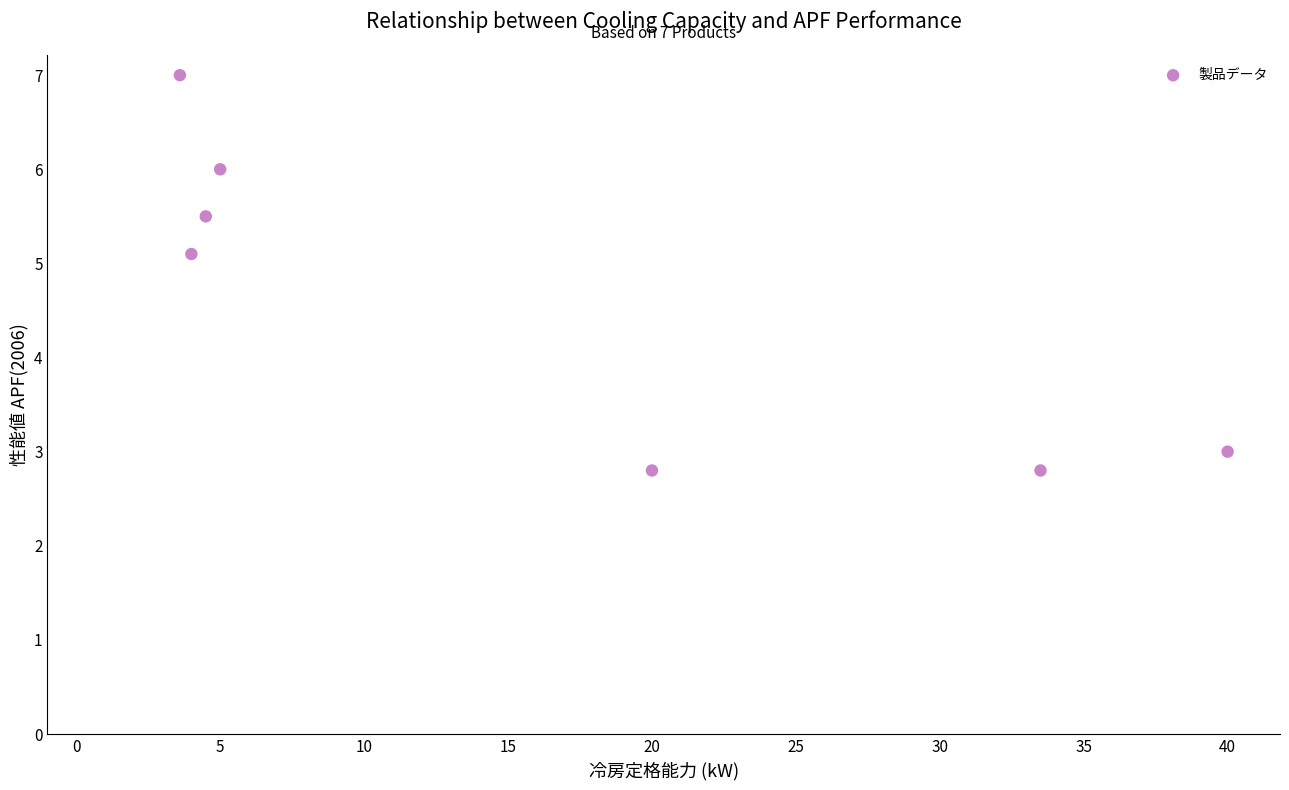

What Y value in the scatter plot is closest to 4?

3.0